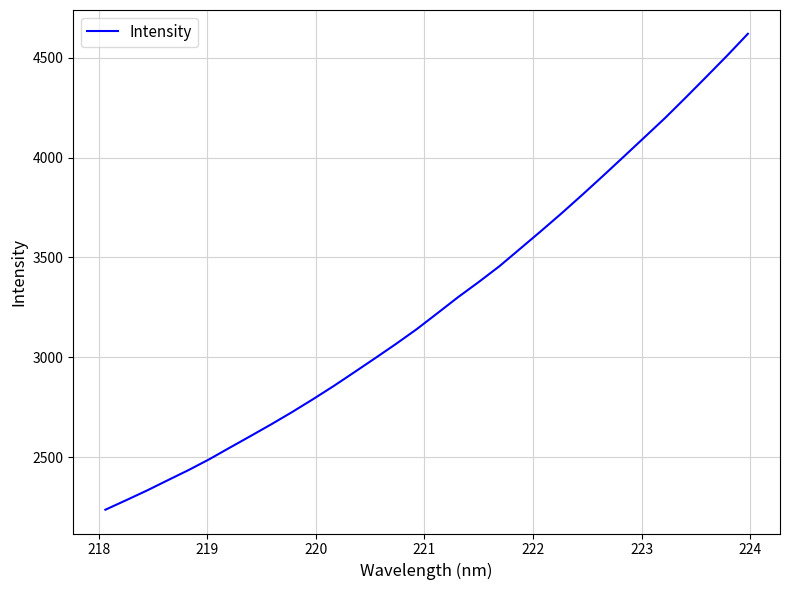

What is the difference between the maximum and minimum values?

2382.5